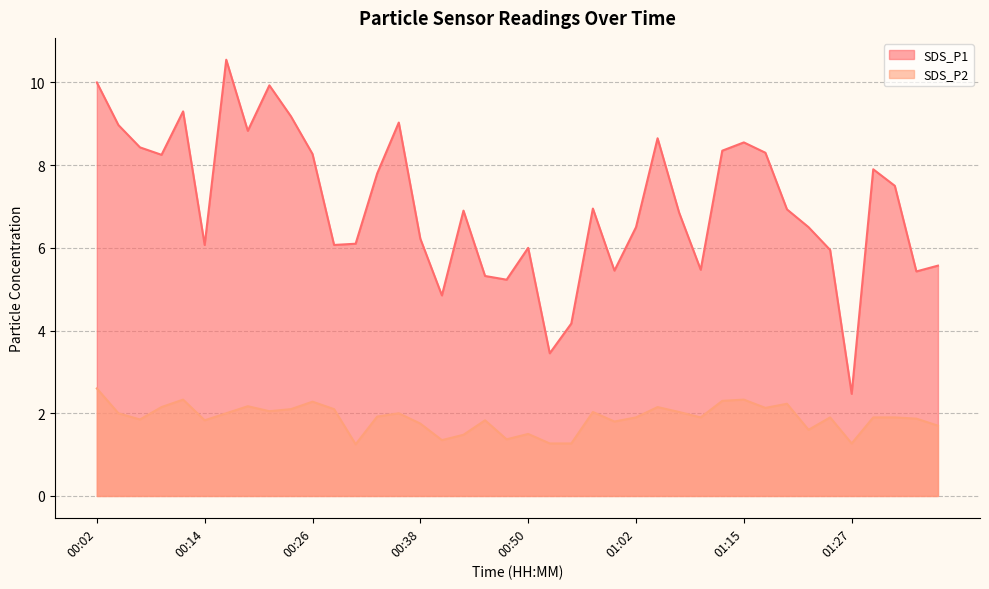

Is it true that SDS_P2 equals 0.5 at 01:22?

False